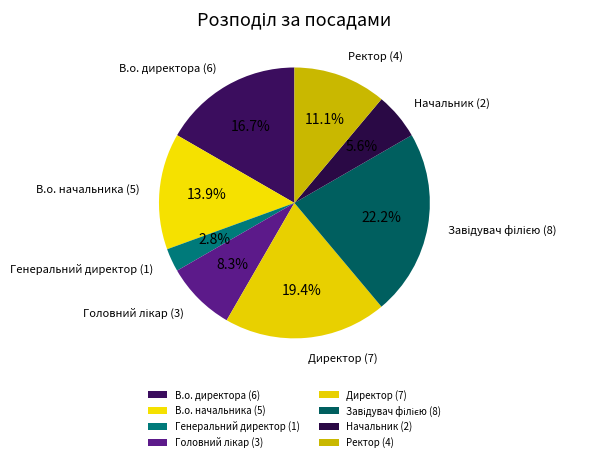

Is there a majority slice in this chart?

No